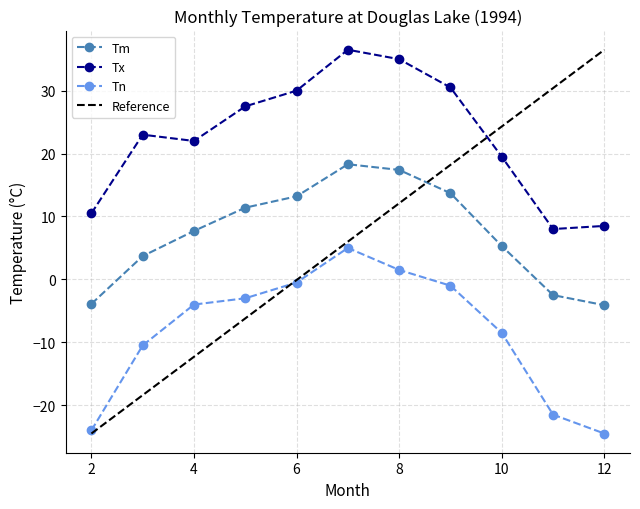

Does the chart have visible grid lines?

Yes